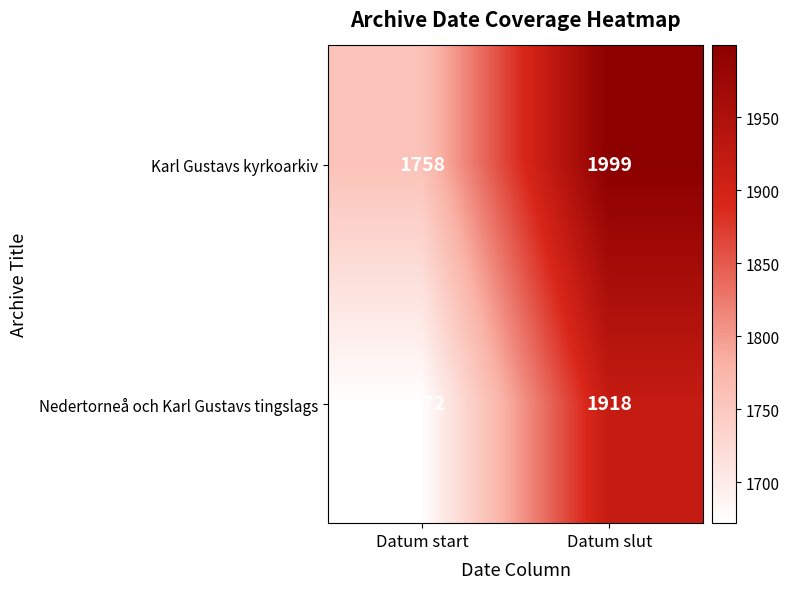

What is the sum of the Karl Gustavs kyrkoarkiv values at Datum slut and Datum start?

3757